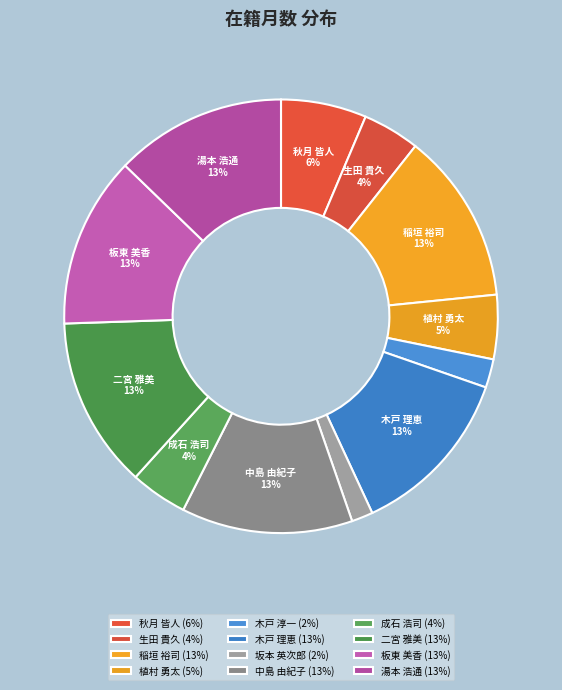

To the nearest percent, what portion does 成石 浩司 represent?

4%